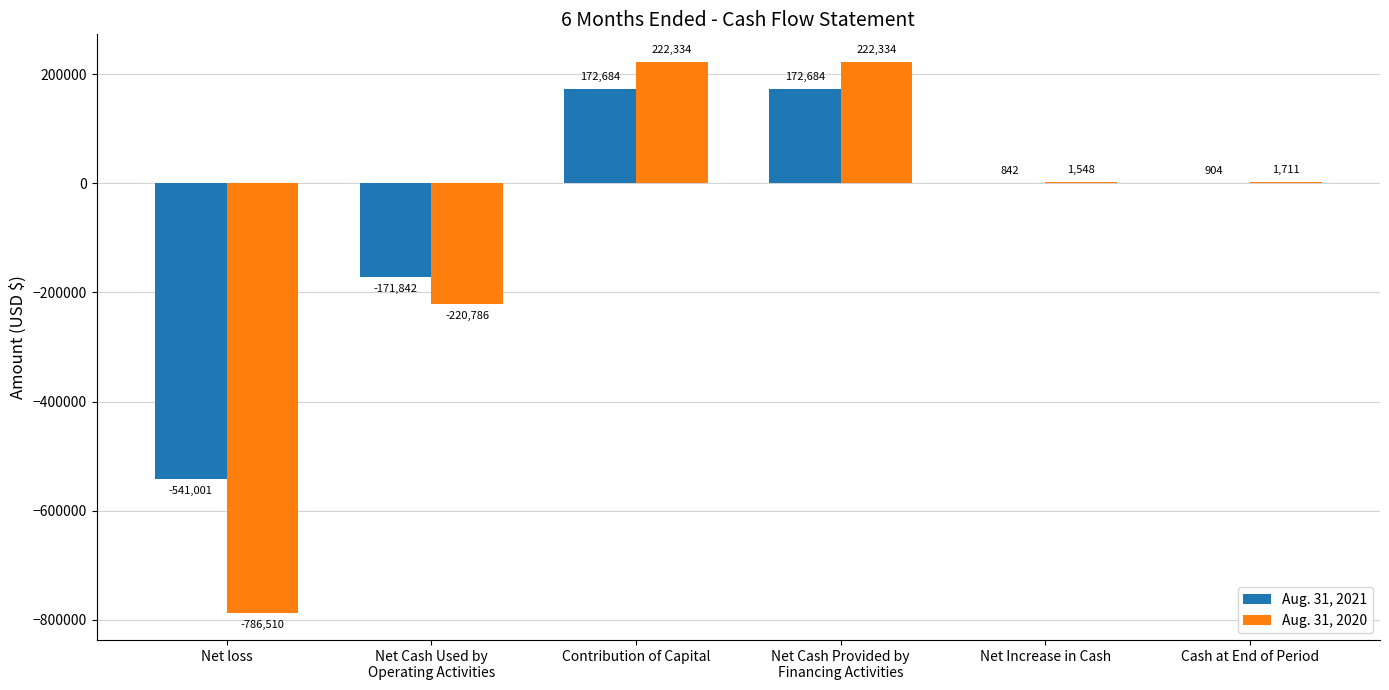

The value of Aug. 31, 2020 at Contribution of Capital is 222334. True or false?

True